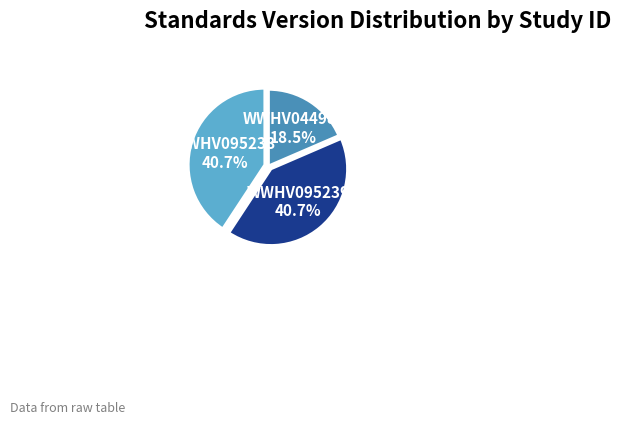

What percentage is NOT represented by WWHV044983?

81.5%